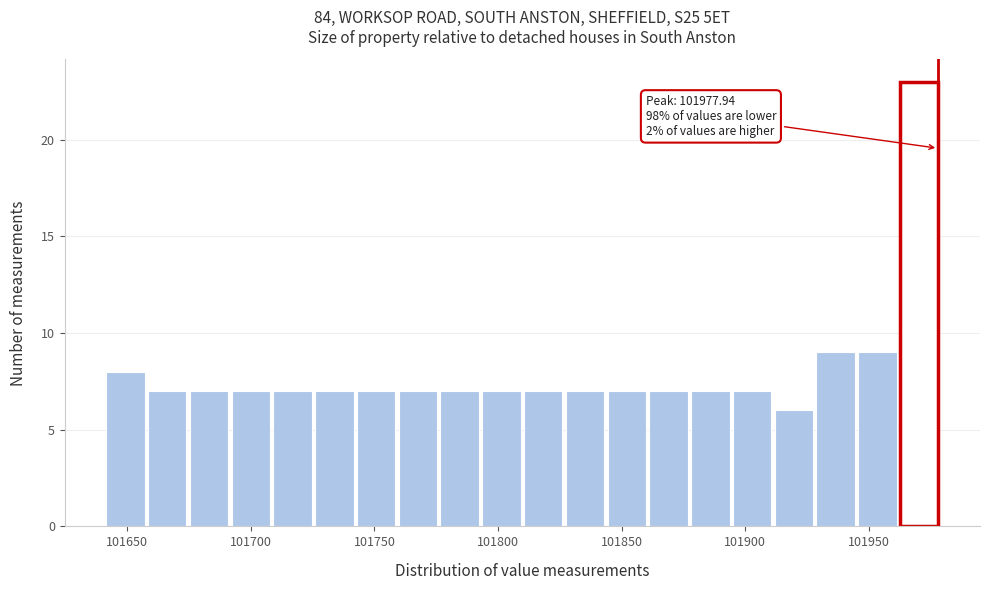

Read against the x-axis, roughly where is the centre of the tallest bar?

101970